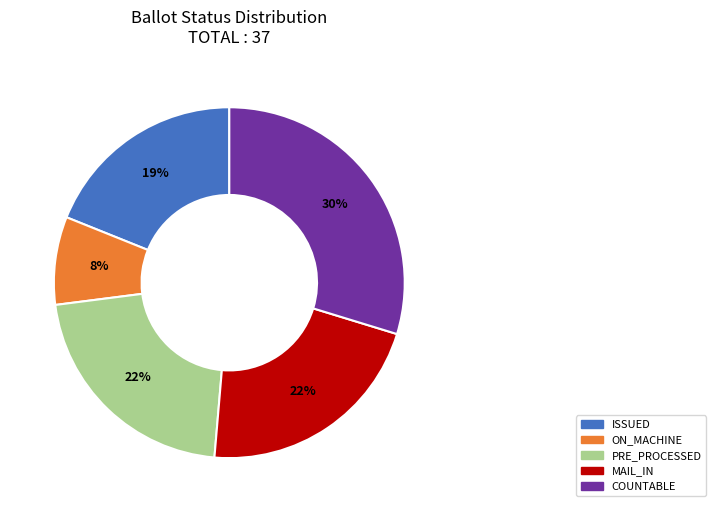

Which slice is the smallest?

ON_MACHINE